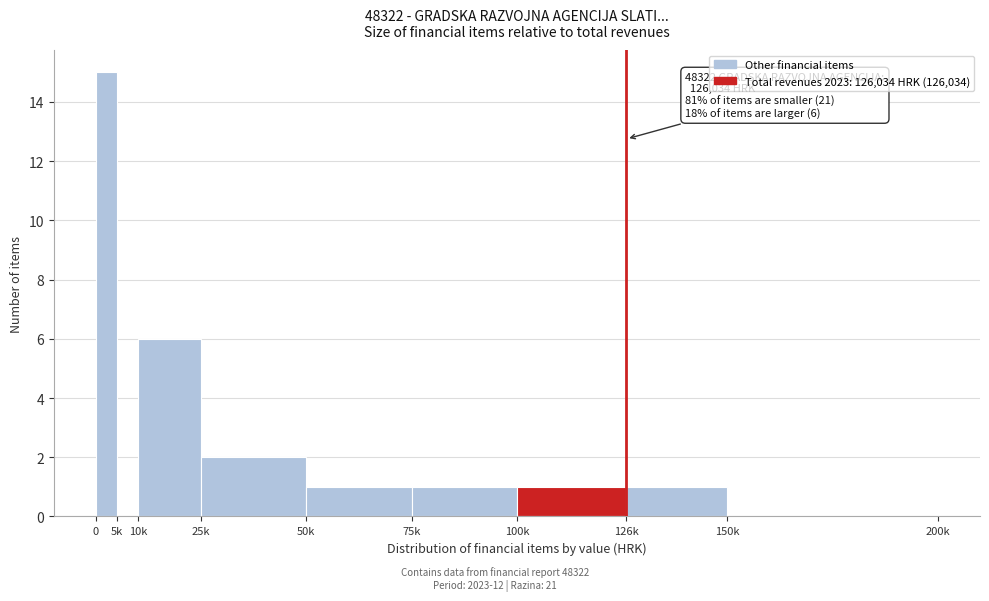

Reading right to left, list all the values displayed in this chart.

150k=0	126k=1	100k=1	75k=1	50k=1	25k=2	10k=6	5k=0	0=15